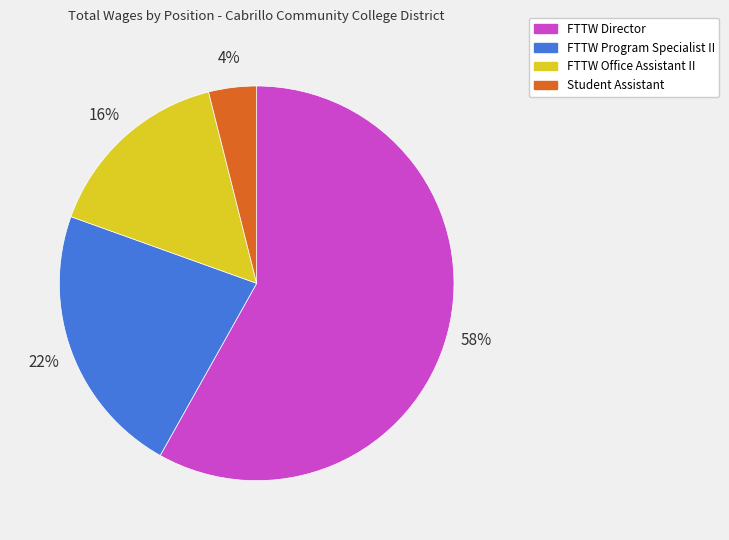

Count the number of slices in the pie.

4